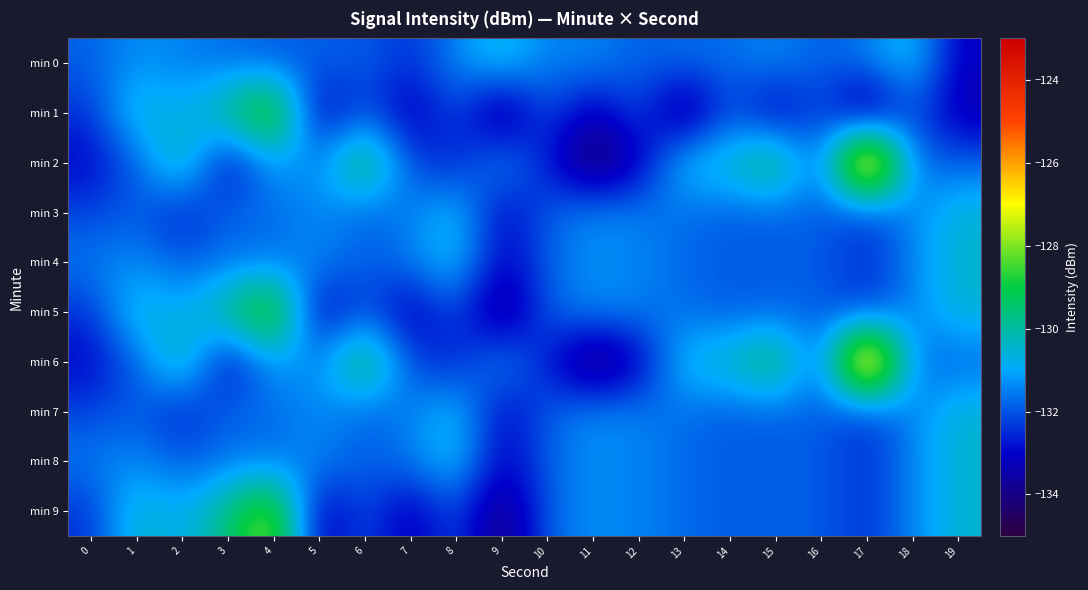

Reading left to right, list all the values displayed in this chart.

min 0: 0=-131.9	1=-131.3	2=-131.5	3=-131.7	4=-131.9	5=-131.9	6=-131.9	7=-132.4	8=-131.4	9=-130.5	10=-131.6	11=-131.4	12=-131.9	13=-131.7	14=-131.7	15=-131.4	16=-131.9	17=-131.6	18=-130.6	19=-133.2
min 1: 0=-132.4	1=-130.3	2=-131.0	3=-129.6	4=-127.5	5=-133.5	6=-132.0	7=-133.5	8=-132.0	9=-134.3	10=-132.0	11=-133.5	12=-132.0	13=-134.3	14=-132.0	15=-133.5	16=-132.0	17=-134.3	18=-132.0	19=-133.5
min 2: 0=-133.0	1=-131.9	2=-129.7	3=-133.3	4=-131.1	5=-131.5	6=-128.7	7=-132.2	8=-132.8	9=-131.1	10=-132.7	11=-134.6	12=-133.4	13=-130.5	14=-130.3	15=-128.9	16=-132.2	17=-123.7	18=-131.7	19=-131.8
min 3: 0=-132.2	1=-131.9	2=-132.8	3=-131.7	4=-131.7	5=-131.4	6=-131.9	7=-131.6	8=-130.6	9=-133.2	10=-131.9	11=-131.3	12=-131.5	13=-131.7	14=-131.9	15=-131.9	16=-131.9	17=-132.4	18=-131.4	19=-130.5
min 4: 0=-131.6	1=-131.4	2=-131.9	3=-131.7	4=-131.7	5=-131.4	6=-131.9	7=-131.6	8=-130.6	9=-133.2	10=-131.9	11=-131.3	12=-131.5	13=-131.7	14=-131.9	15=-131.9	16=-131.9	17=-132.4	18=-131.4	19=-130.5
min 5: 0=-132.4	1=-130.3	2=-131.0	3=-129.6	4=-127.5	5=-133.5	6=-132.0	7=-133.5	8=-132.0	9=-134.3	10=-131.9	11=-131.3	12=-131.5	13=-131.7	14=-131.9	15=-131.9	16=-131.9	17=-132.4	18=-131.4	19=-130.5
min 6: 0=-133.0	1=-131.9	2=-129.7	3=-133.3	4=-131.1	5=-131.5	6=-128.7	7=-132.2	8=-132.8	9=-131.1	10=-132.7	11=-134.6	12=-133.4	13=-130.5	14=-130.3	15=-128.9	16=-132.2	17=-123.7	18=-131.7	19=-131.8
min 7: 0=-132.2	1=-131.9	2=-132.8	3=-131.7	4=-131.7	5=-131.4	6=-131.9	7=-131.6	8=-130.6	9=-133.2	10=-131.9	11=-131.3	12=-131.5	13=-131.7	14=-131.9	15=-131.9	16=-131.9	17=-132.4	18=-131.4	19=-130.5
min 8: 0=-131.6	1=-131.4	2=-131.9	3=-131.7	4=-131.7	5=-131.4	6=-131.9	7=-131.6	8=-130.6	9=-133.2	10=-131.9	11=-131.3	12=-131.5	13=-131.7	14=-131.9	15=-131.9	16=-131.9	17=-132.4	18=-131.4	19=-130.5
min 9: 0=-132.4	1=-130.3	2=-131.0	3=-129.6	4=-127.5	5=-133.5	6=-132.0	7=-133.5	8=-132.0	9=-134.3	10=-131.9	11=-131.3	12=-131.5	13=-131.7	14=-131.9	15=-131.9	16=-131.9	17=-132.4	18=-131.4	19=-130.5